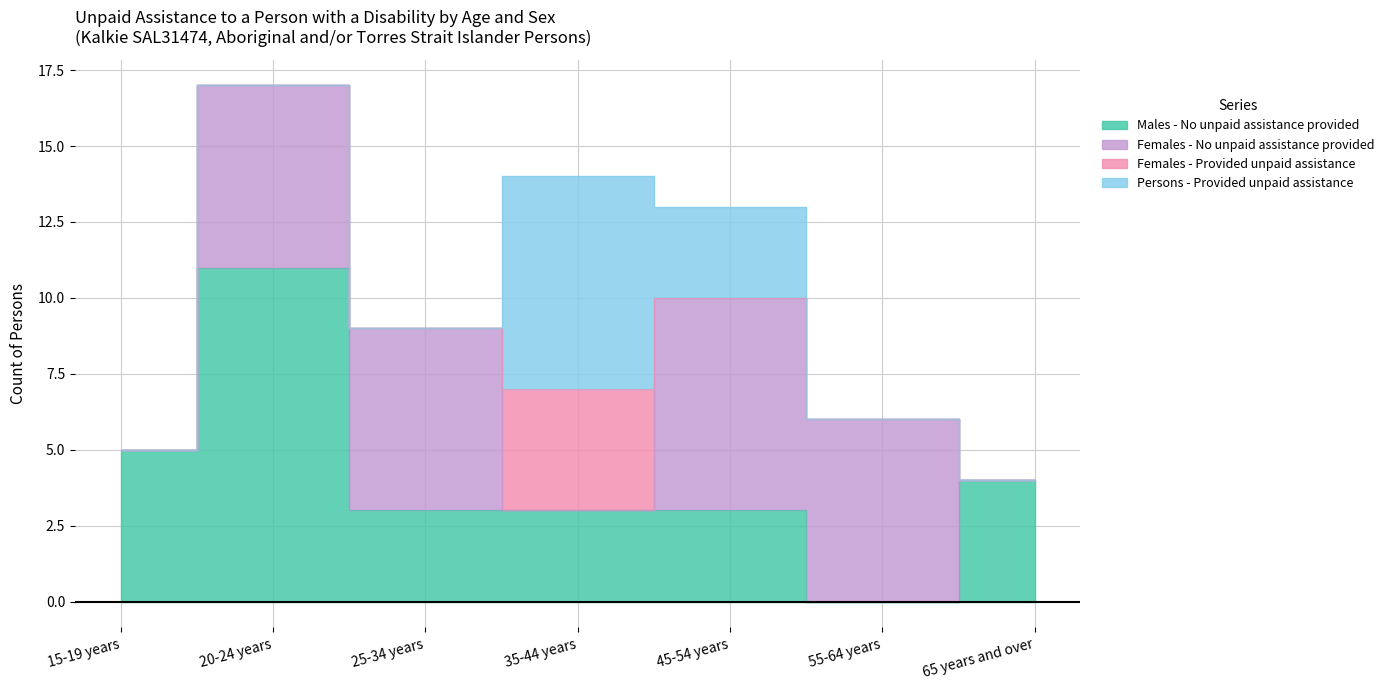

True or false: Males - No unpaid assistance provided has a value of 4 at 35-44 years.

False